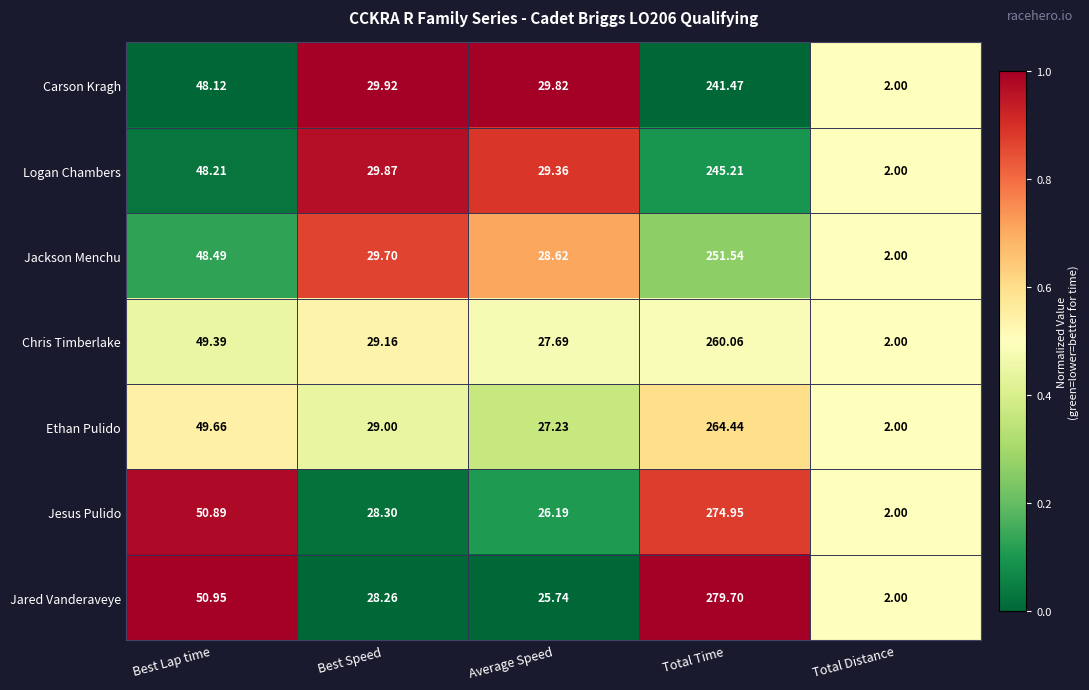

Is the value of Chris Timberlake at Average Speed greater than the value of Ethan Pulido at Average Speed?

Yes